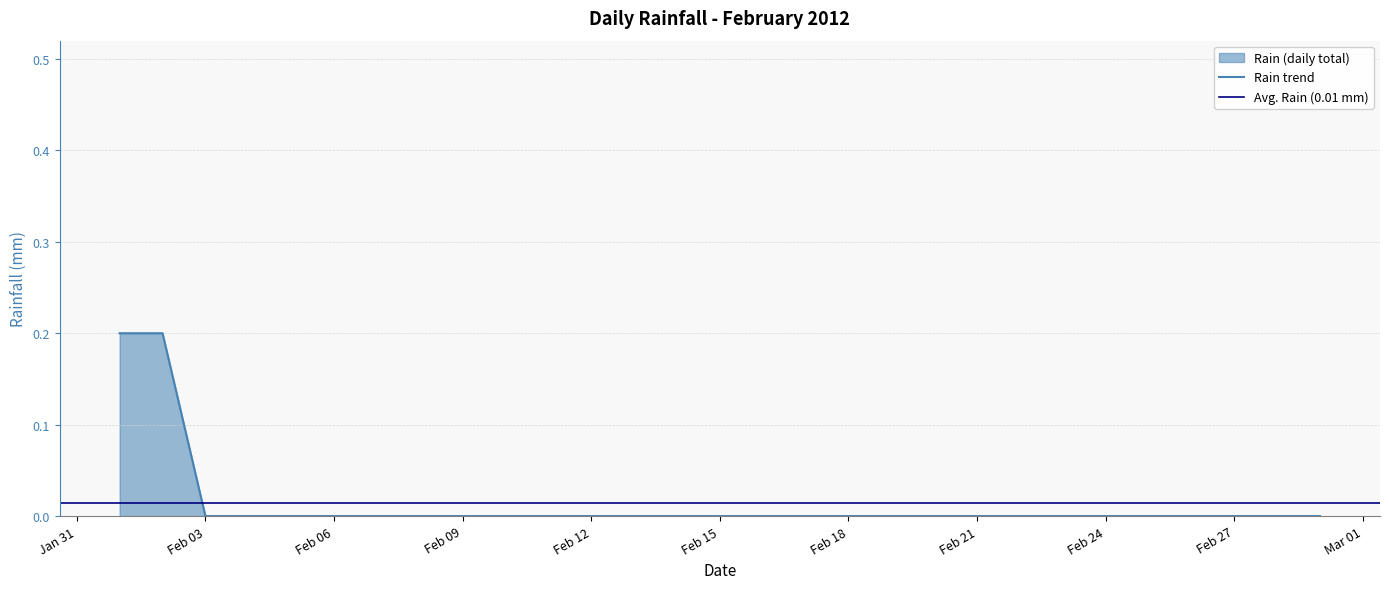

The value of Rain trend at Feb 09 is 0.0. True or false?

True